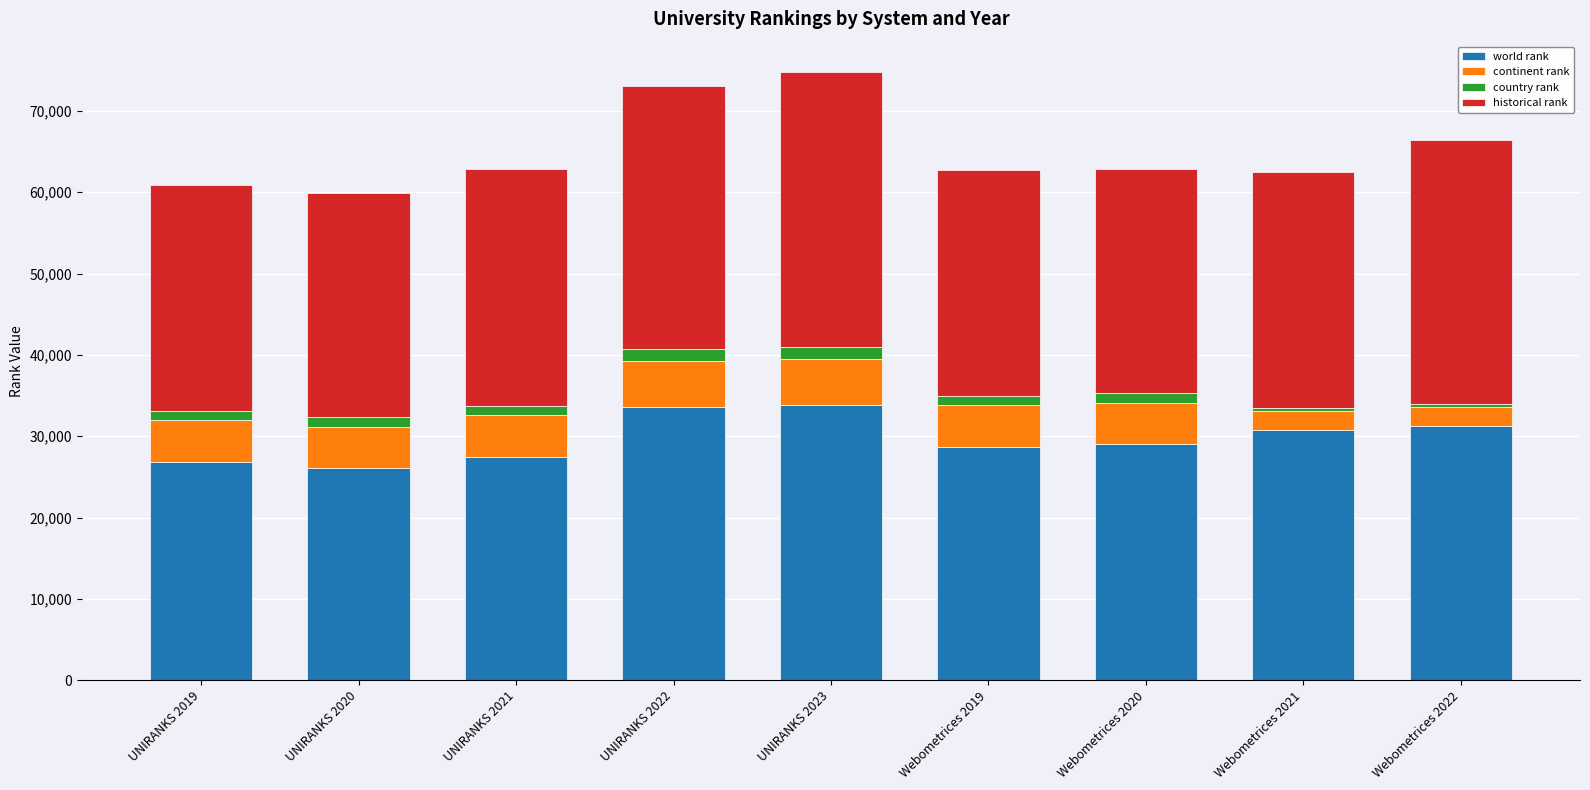

True or false: world rank has a value of 8545 at UNIRANKS 2023.

False